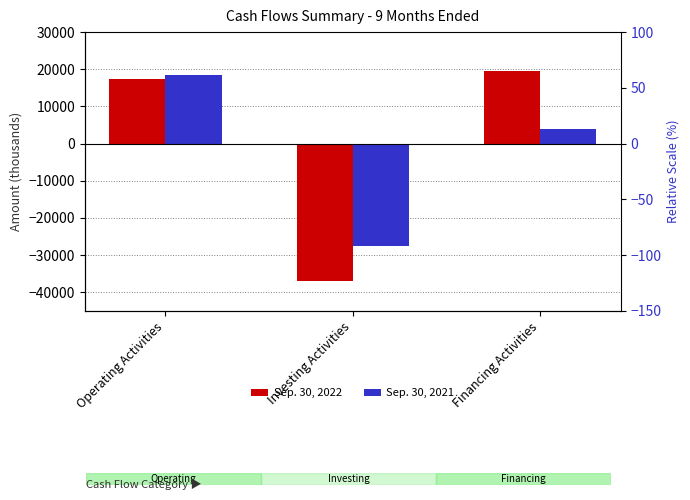

At which label does Sep. 30, 2022 reach its peak?

Financing Activities